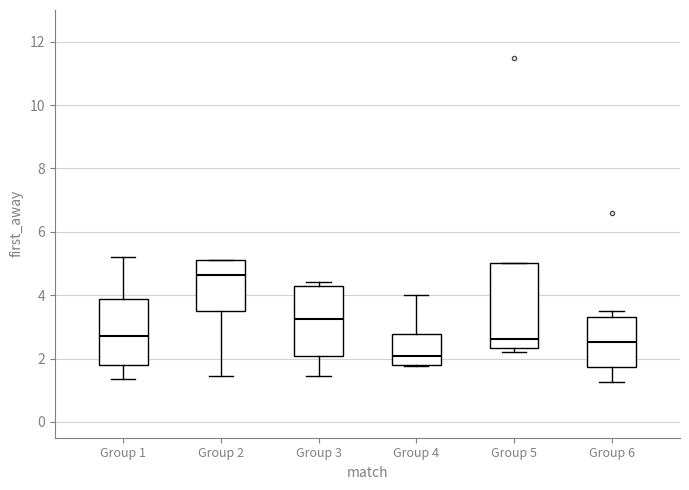

Reading left to right, read every box against the y-axis: the position of its median line, the range the box covers, and the ends of its whiskers. The values are not printed on the chart, so give them approximately, as read against the axis.

Group 1: median 2.8, box 1.8 to 3.8, whiskers 1.4 to 5.2
Group 2: median 4.6, box 3.6 to 5.2, whiskers 1.4 to 5.2
Group 3: median 3.2, box 2.0 to 4.2, whiskers 1.4 to 4.4
Group 4: median 2.0, box 1.8 to 2.8, whiskers 1.8 to 4.0
Group 5: median 2.6, box 2.4 to 5.0, whiskers 2.2 to 5.0
Group 6: median 2.6, box 1.8 to 3.4, whiskers 1.2 to 3.6